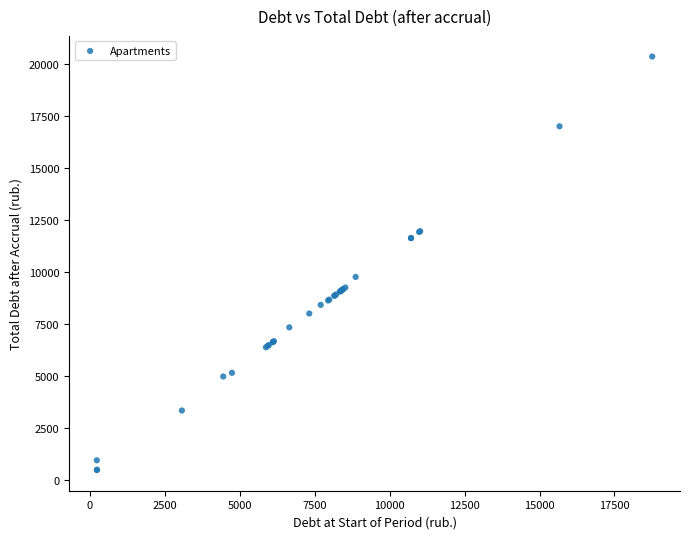

What Y value in the scatter plot is closest to 10405?

9750.3